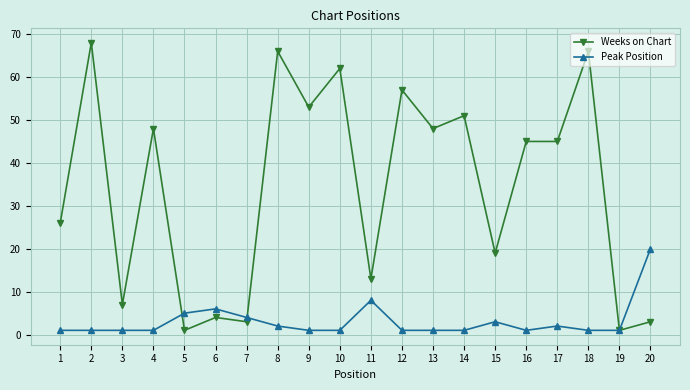

Which series has the largest total across all categories?

Weeks on Chart